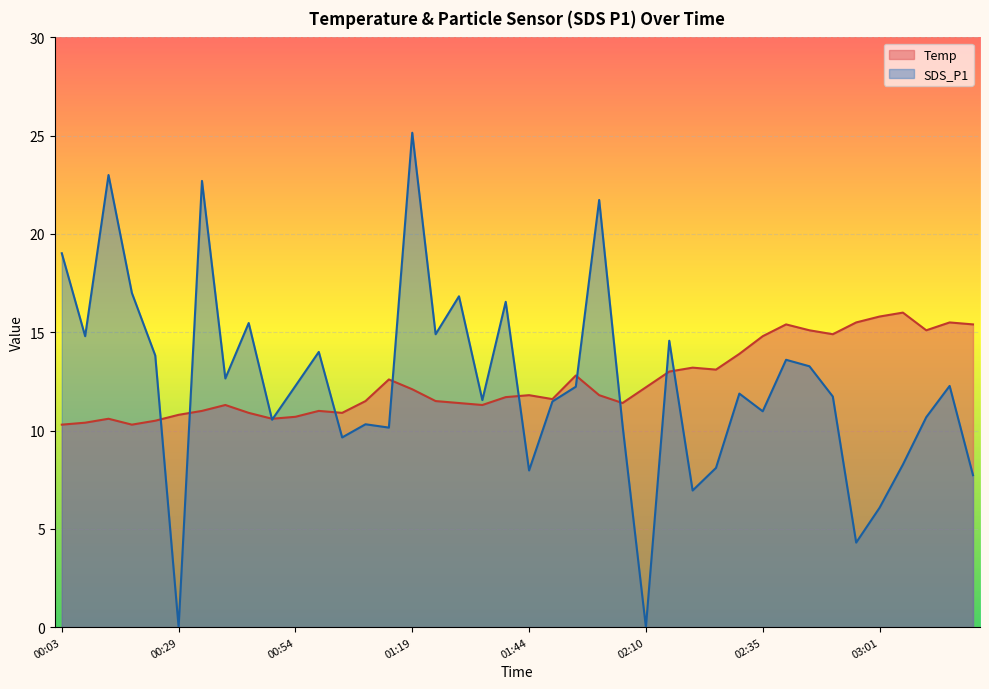

Rank the series by their maximum value, from lowest to highest.

Temp, SDS_P1